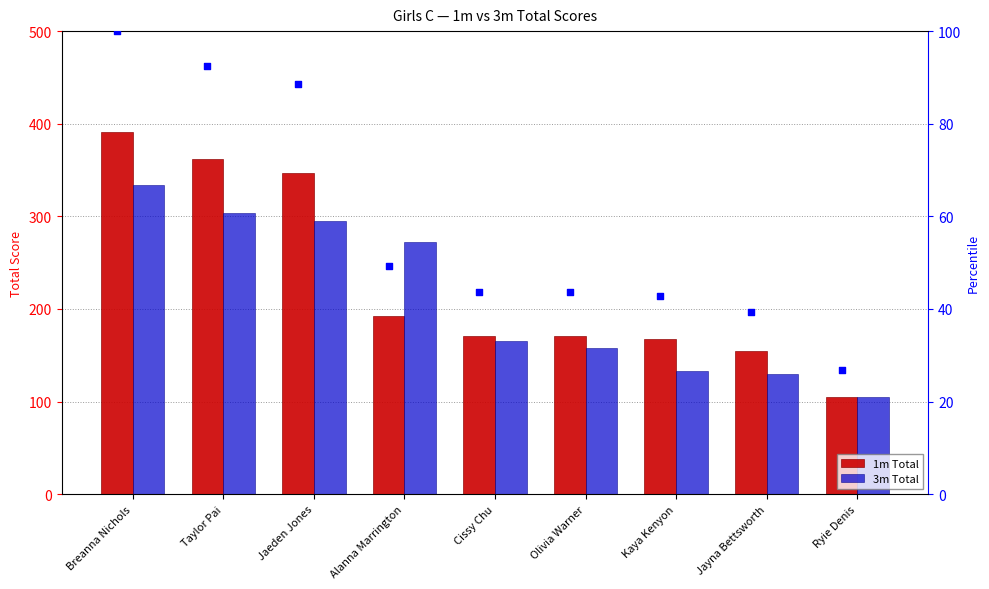

What is the total value across all series at Taylor Pai?

758.4